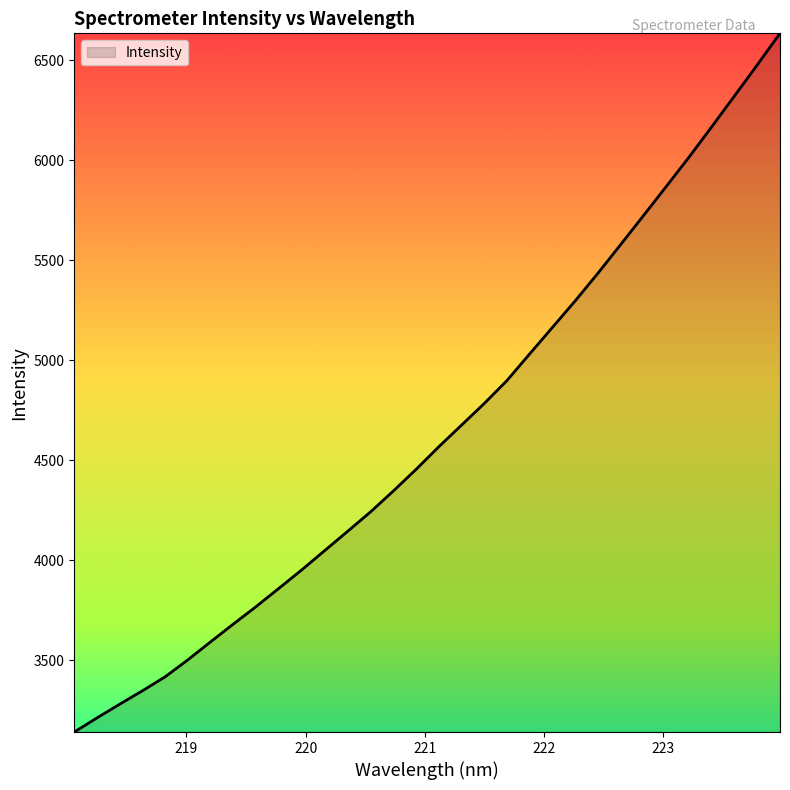

What is the maximum value shown in the chart?

6633.7